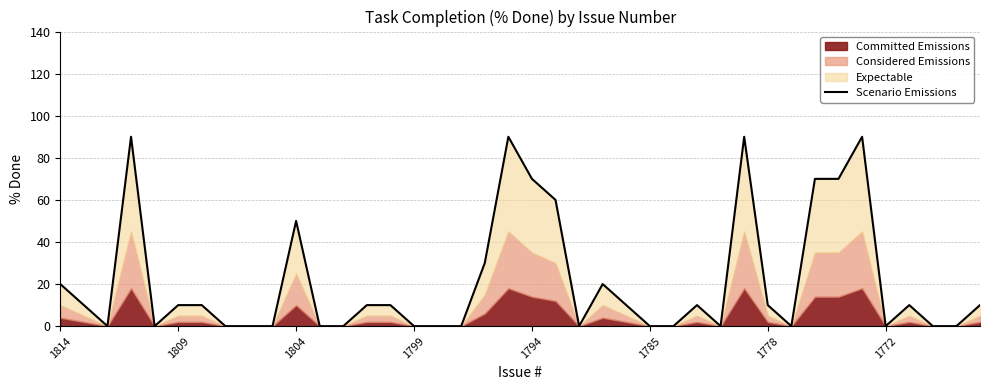

True or false: the data shows -42 at 28.

False